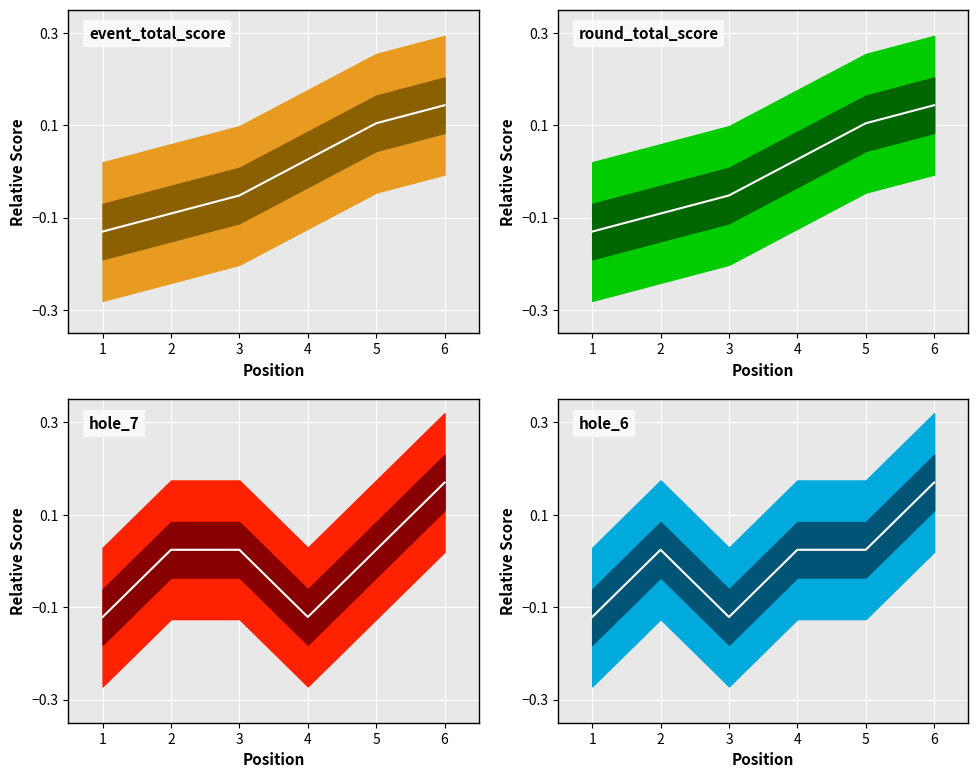

True or false: round_total_score has a value of -0.0 at 1.

False